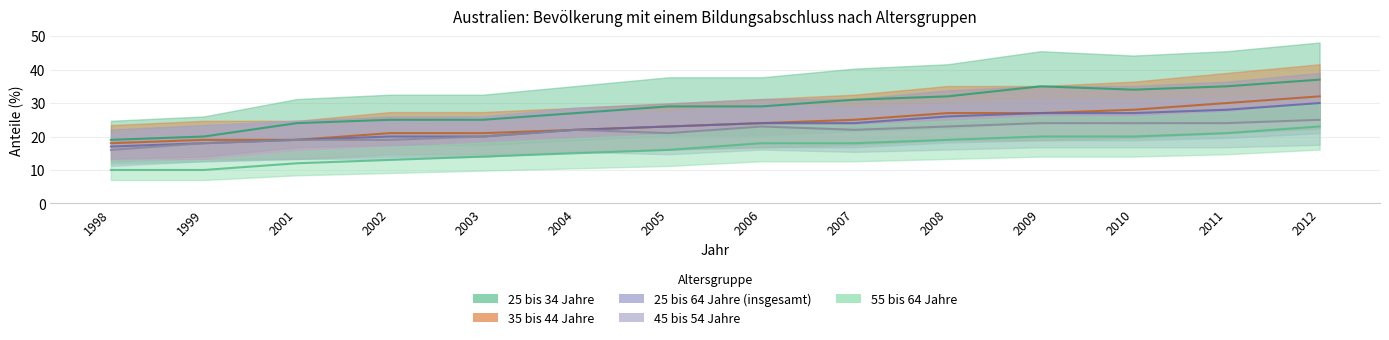

What is the difference between the maximum and minimum values in the 35 bis 44 Jahre series?

14